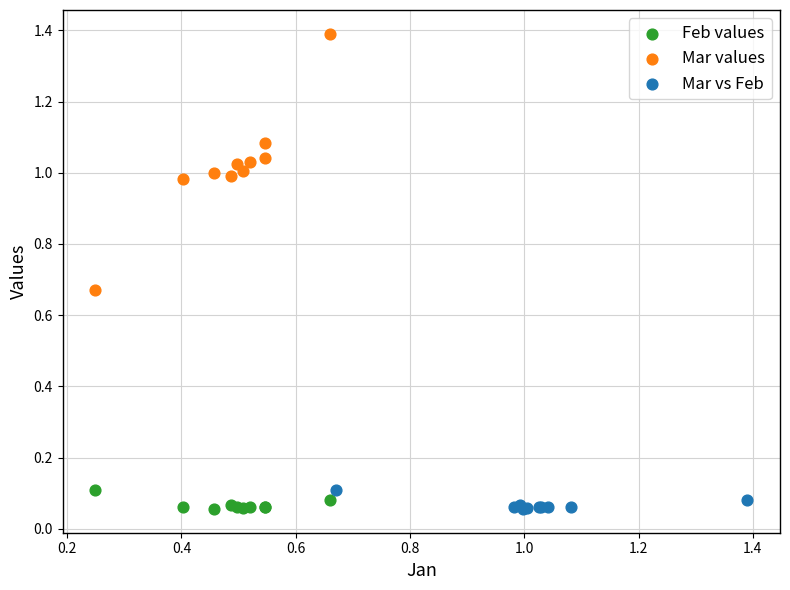

Which series has the widest spread of Y values?

Mar values